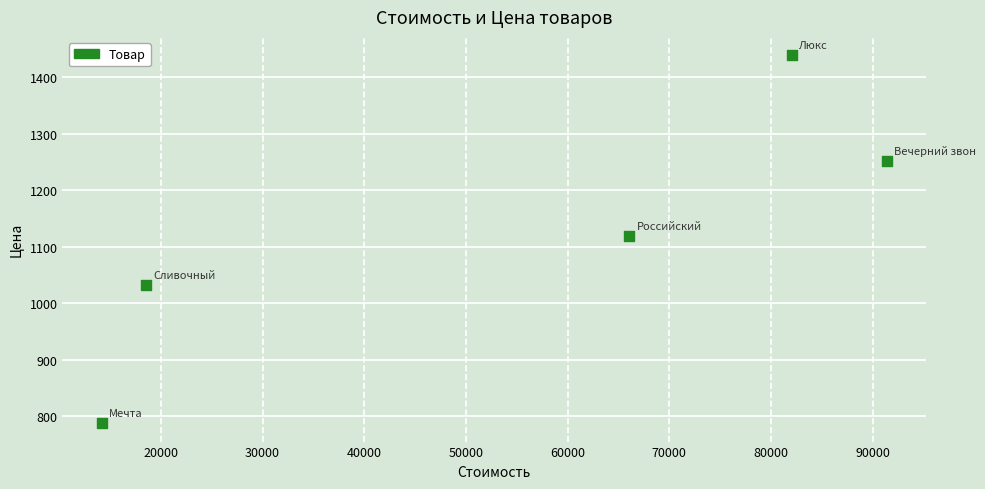

What is the average Y value?

1126